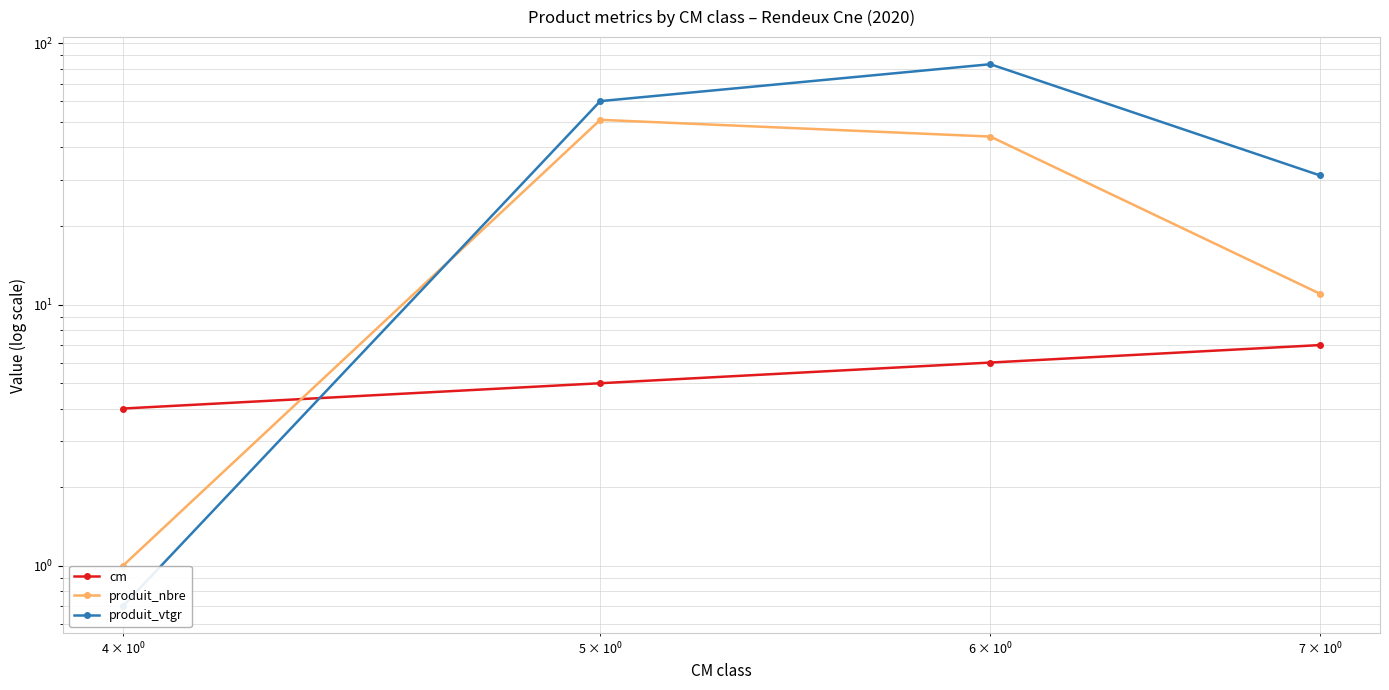

Count the number of categories in the chart.

4